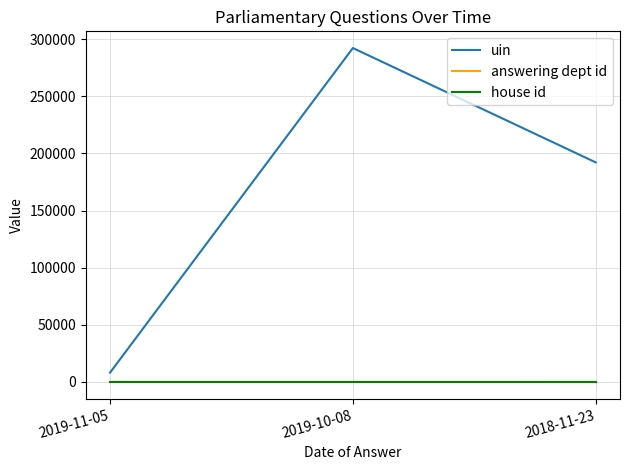

How many lines are shown in the chart?

3